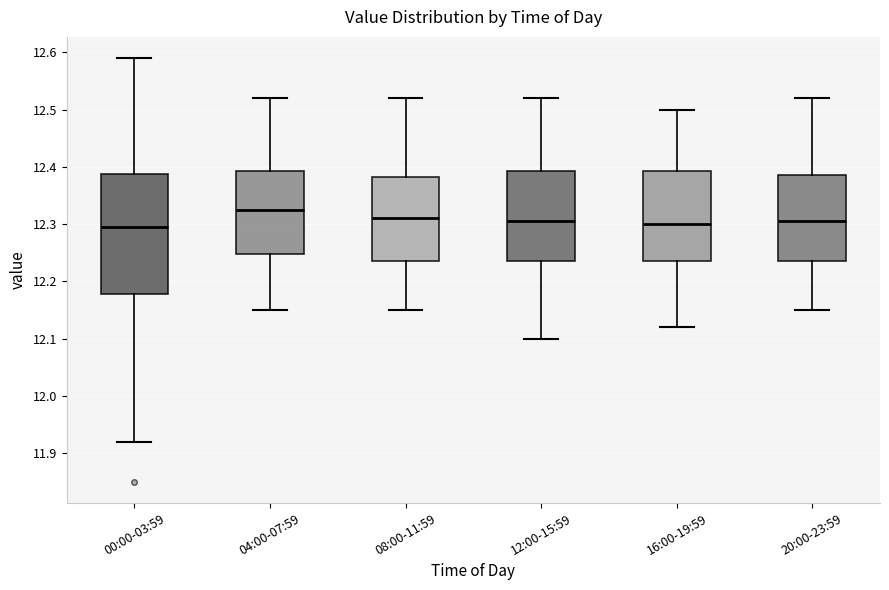

Where does the upper whisker of the box for 12:00-15:59 end on the y-axis? The values are not printed on the chart, so give them approximately, as read against the axis.

12.52